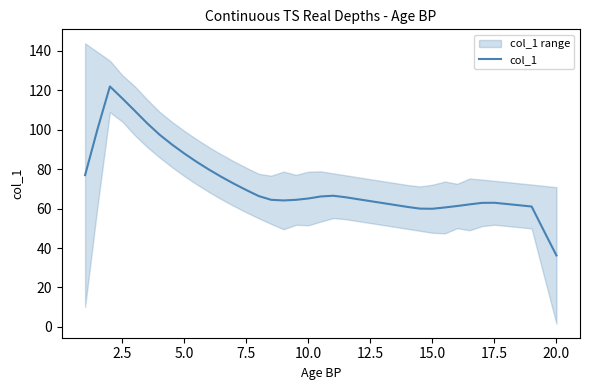

Reading left to right, transcribe all the data shown in this chart.

77.0	100.3	121.9	115.9	109.6	103.3	97.5	92.5	87.9	83.7	79.7	76.0	72.6	69.4	66.3	64.4	64.1	64.4	65.1	66.1	66.5	65.8	64.8	63.8	62.8	61.8	60.8	60.0	59.9	60.6	61.3	62.1	62.9	62.9	62.3	61.7	61.0	48.6	36.2